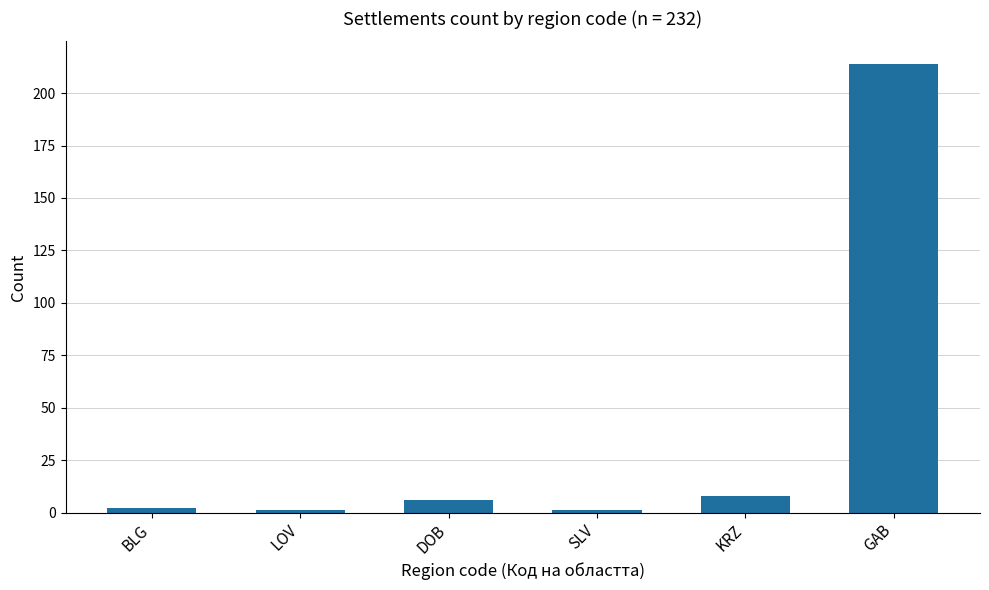

What is the difference between the values at LOV and KRZ?

7